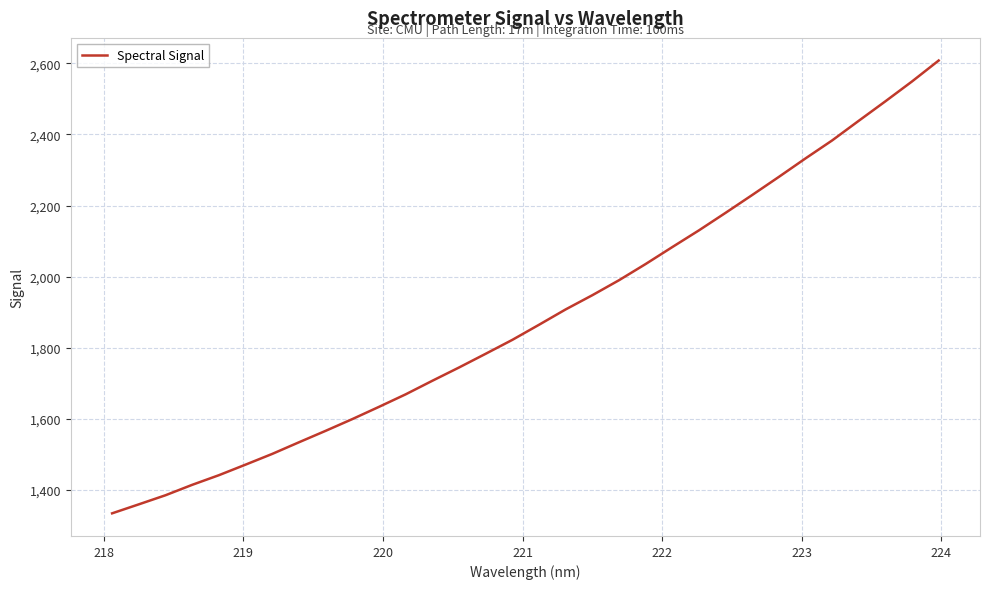

True or false: there are more than 2 points higher than both neighbors.

False